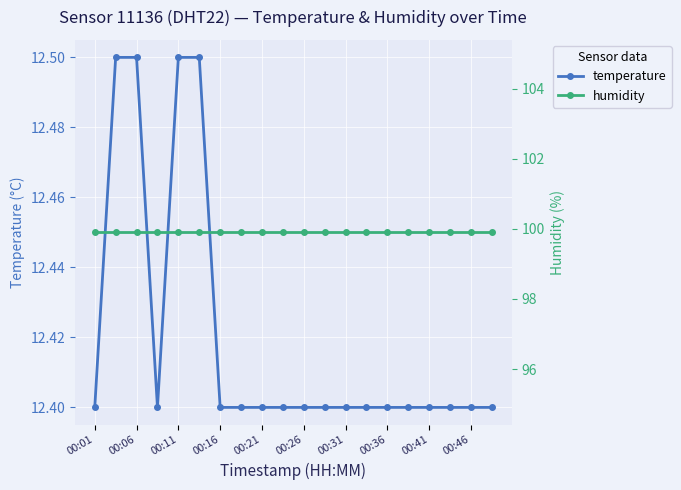

What is the difference between the maximum and minimum values in the temperature series?

0.1